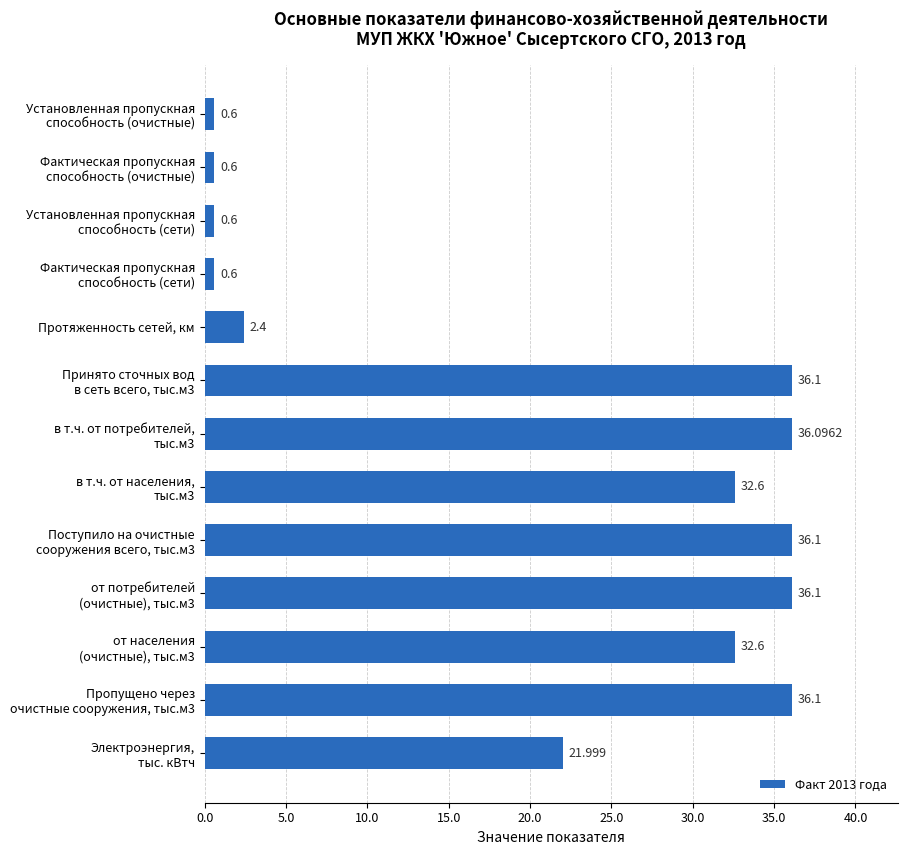

What is the difference between the maximum and minimum values?

35.5